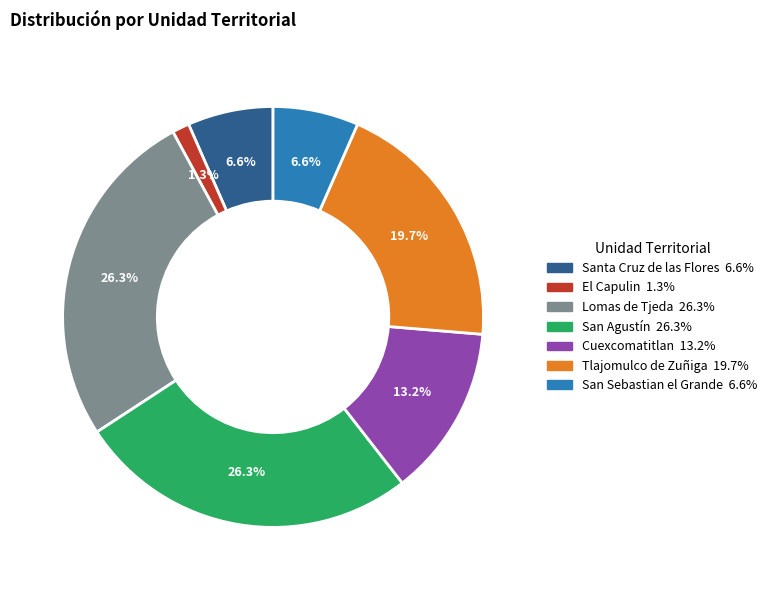

The Tlajomulco de Zuñiga slice represents 20% of the pie. True or false?

True